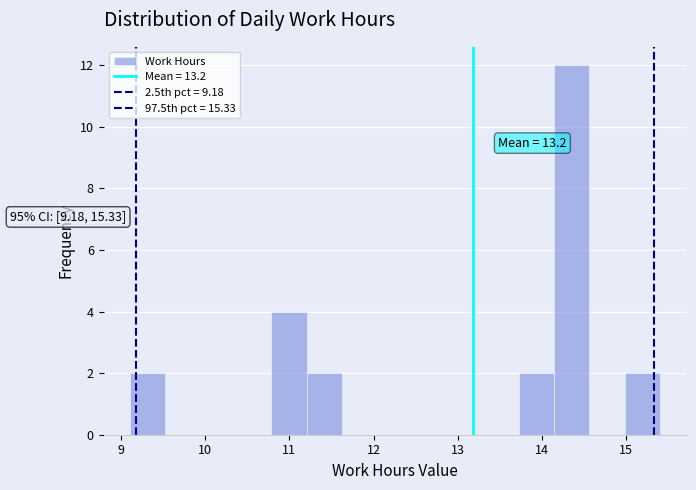

Over which range of the x-axis is the bar tallest?

14.1 to 14.6